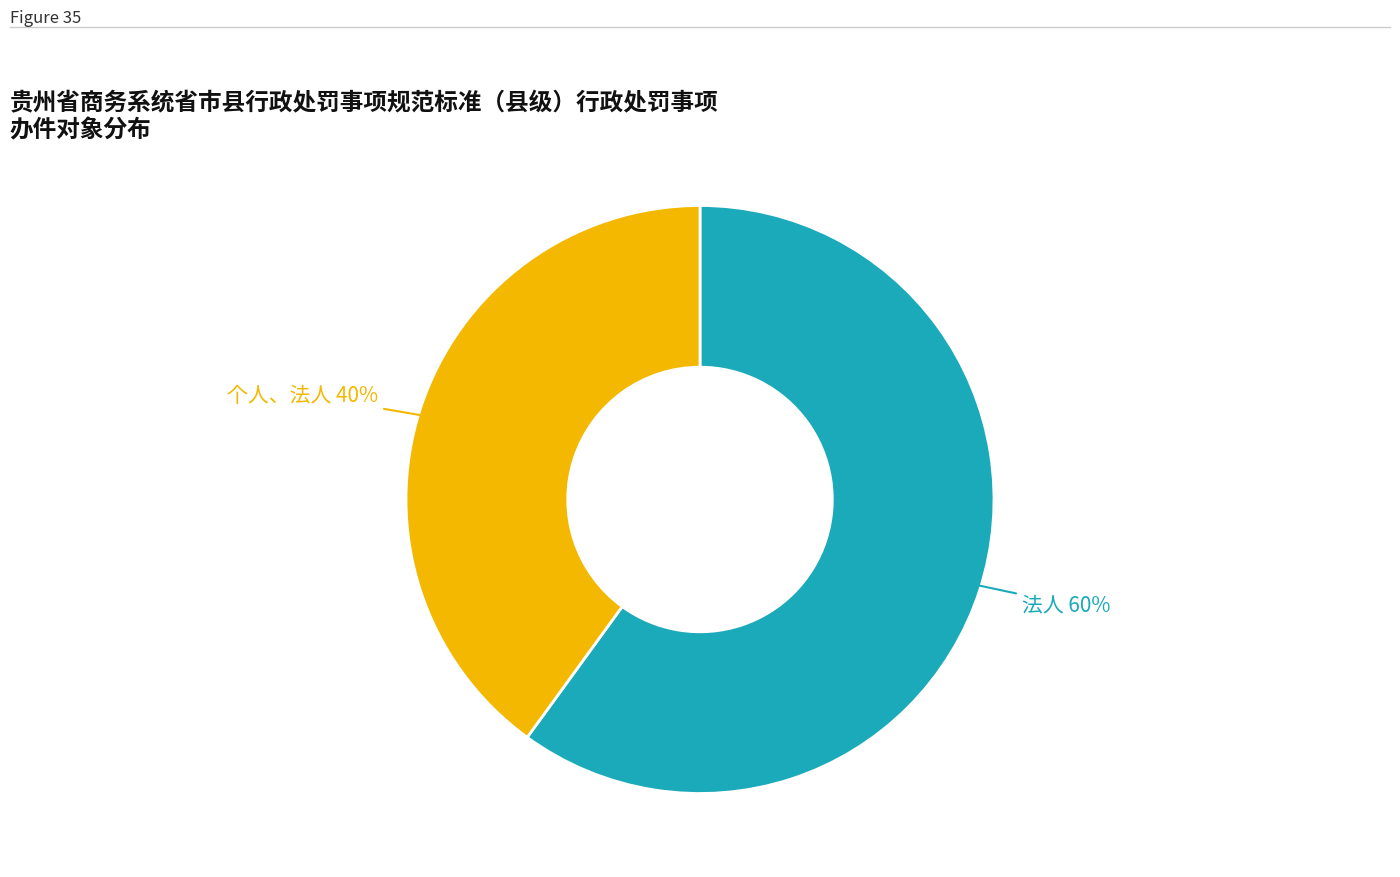

To the nearest percent, what is the average slice percentage?

50%